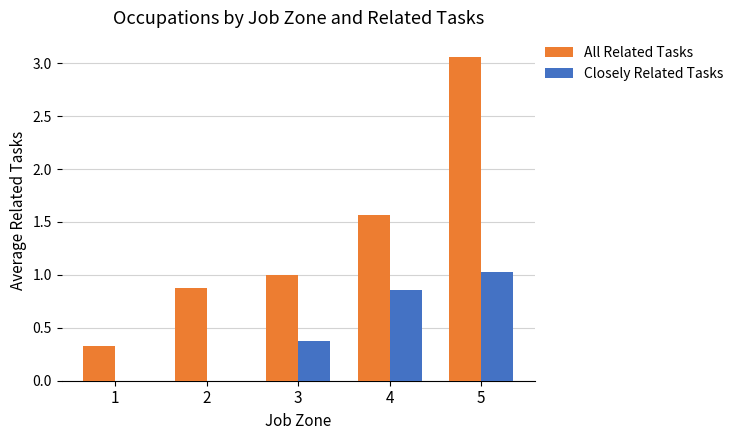

What are all the series names shown in the legend?

All Related Tasks, Closely Related Tasks